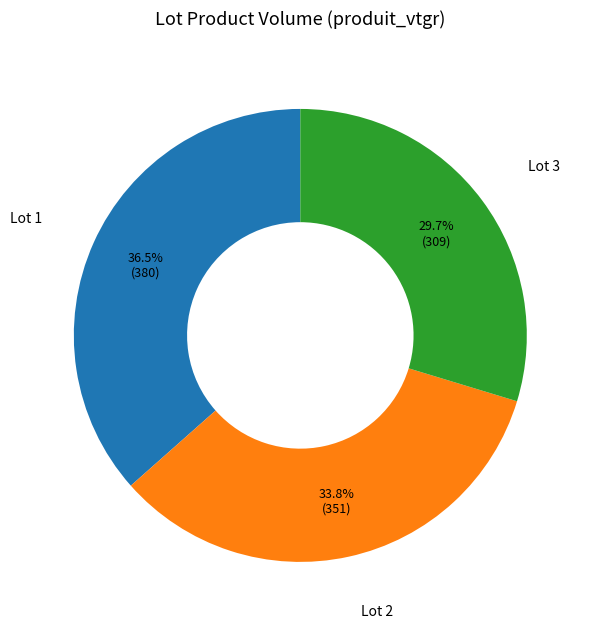

Rank the categories by value from lowest to highest.

Lot 3, Lot 2, Lot 1